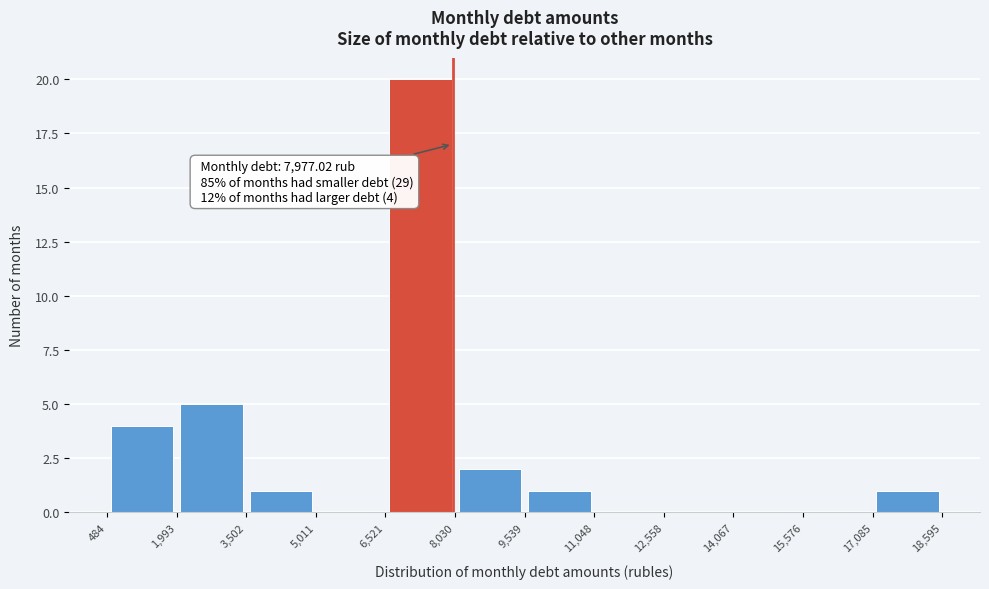

Which range on the x-axis has the tallest bar?

6,521 to 8,030